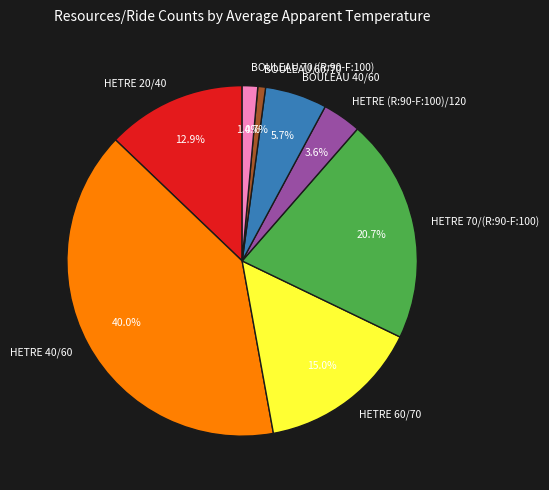

Count the number of slices in the pie.

8